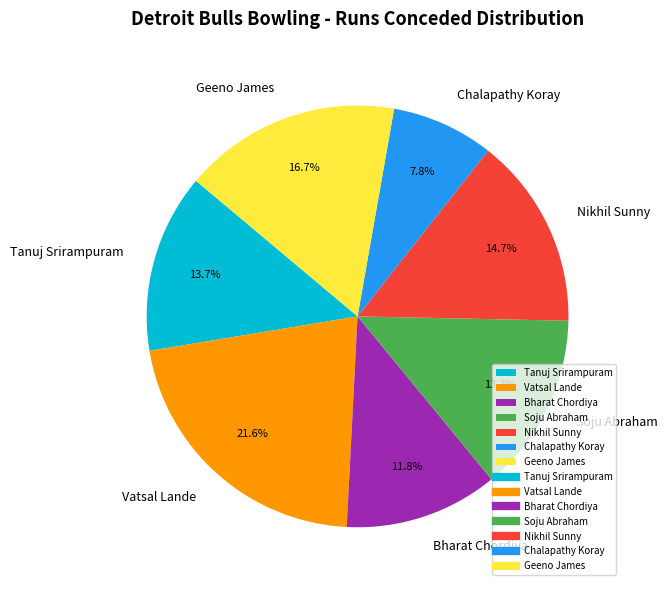

What is the ratio of the value at Vatsal Lande to the value at Nikhil Sunny?

1.5